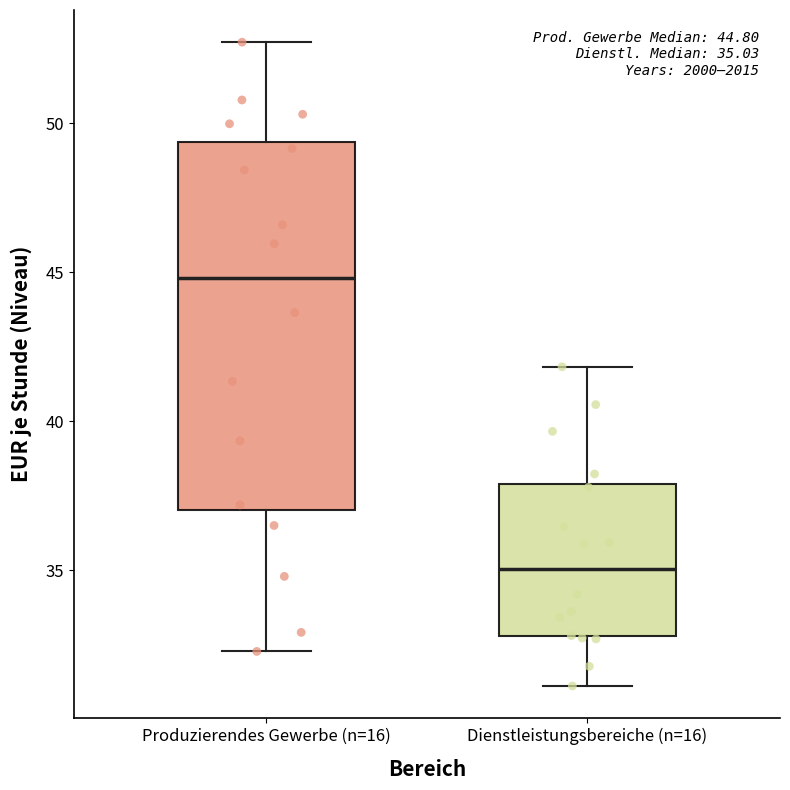

Which box is the tallest, from its lower edge to its upper edge?

Produzierendes Gewerbe (n=16)